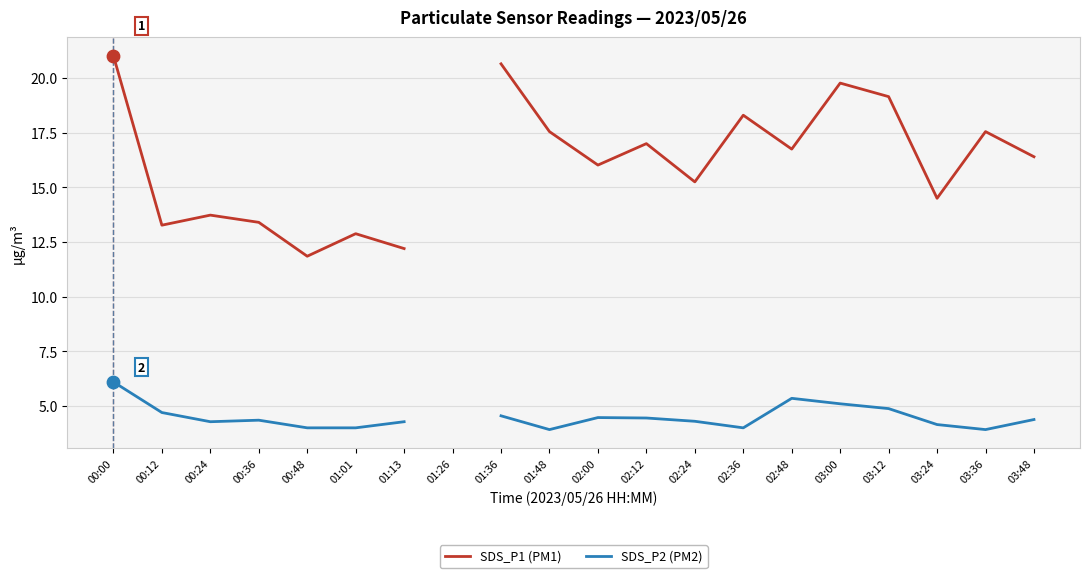

Which series reaches the maximum Y coordinate?

SDS_P1 (PM1)